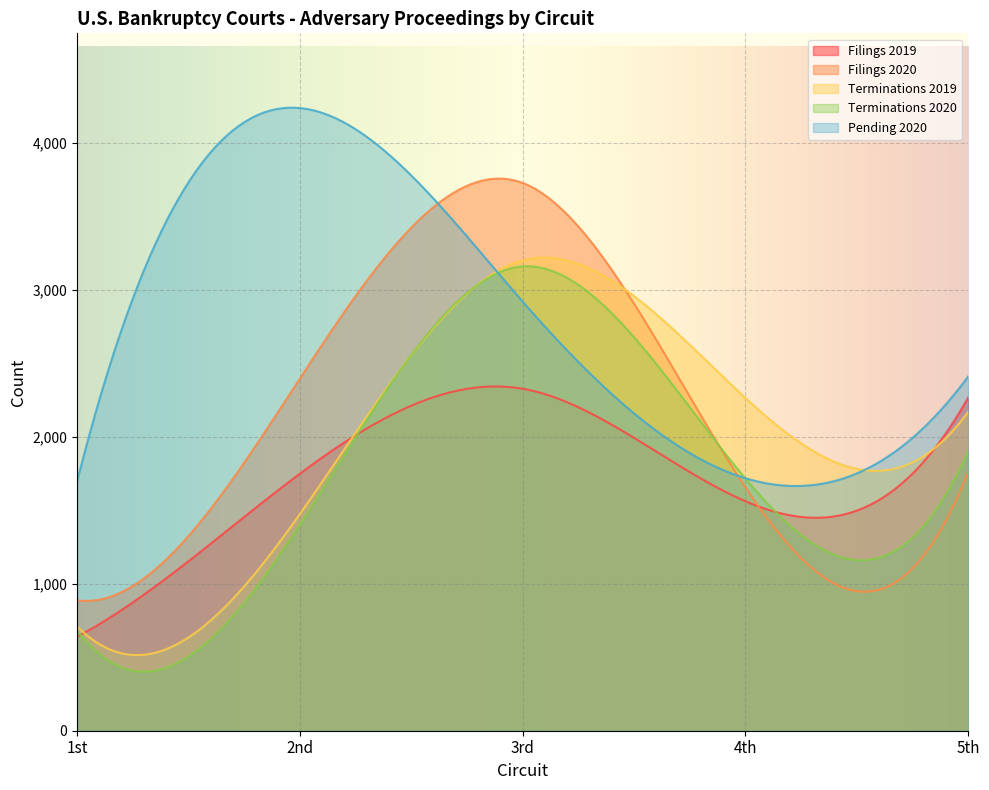

What is the difference between the Pending 2020 values at 1st and 2nd?

2540